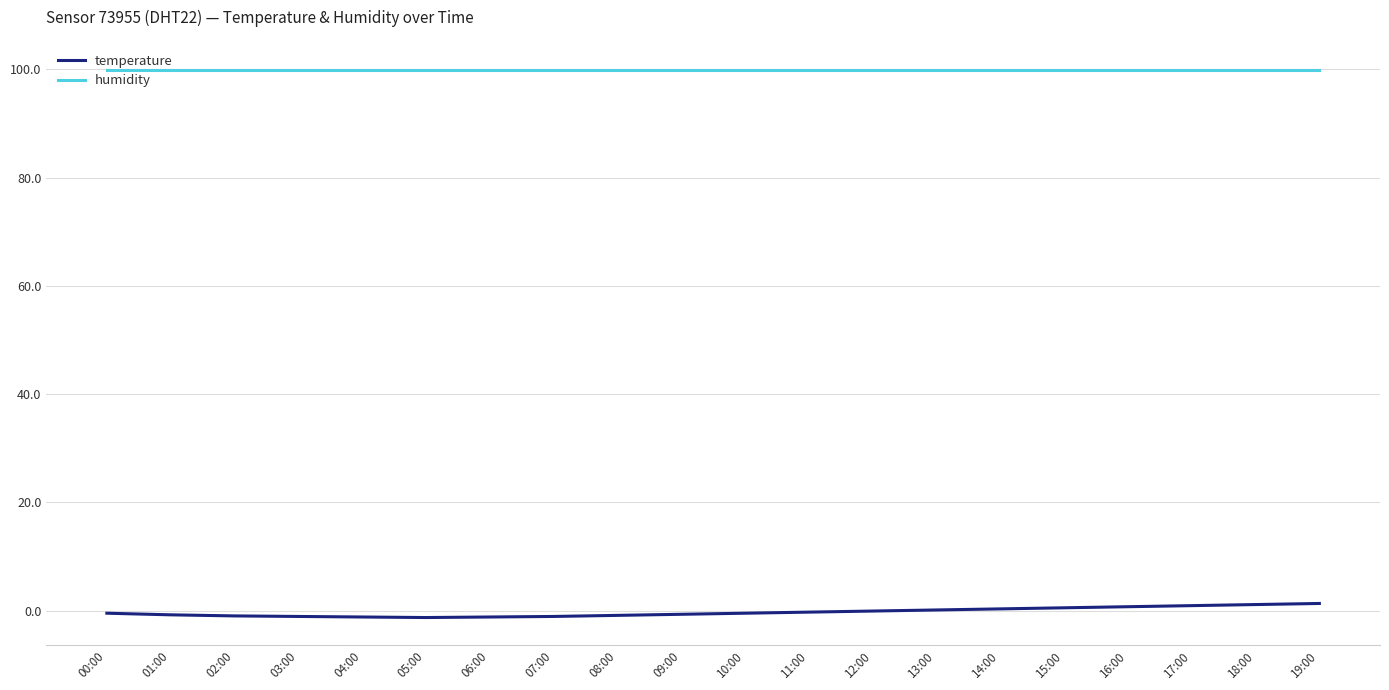

Which series has the widest spread of values?

temperature